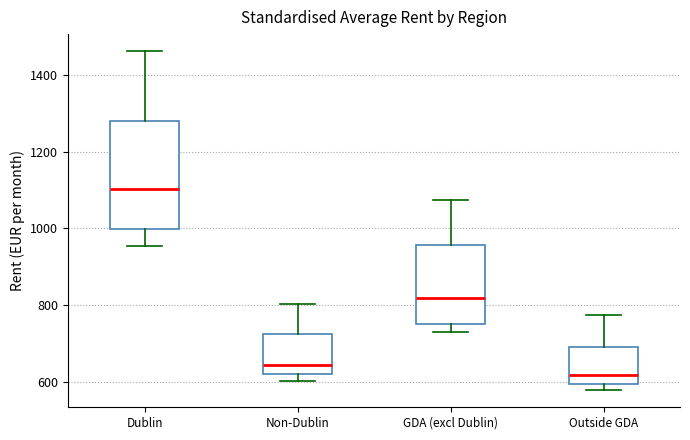

Reading left to right, read every box against the y-axis: the position of its median line, the range the box covers, and the ends of its whiskers. The values are not printed on the chart, so give them approximately, as read against the axis.

Dublin: median 1100, box 1000 to 1280, whiskers 960 to 1460
Non-Dublin: median 640, box 620 to 720, whiskers 600 to 800
GDA (excl Dublin): median 820, box 760 to 960, whiskers 740 to 1080
Outside GDA: median 620, box 600 to 700, whiskers 580 to 780